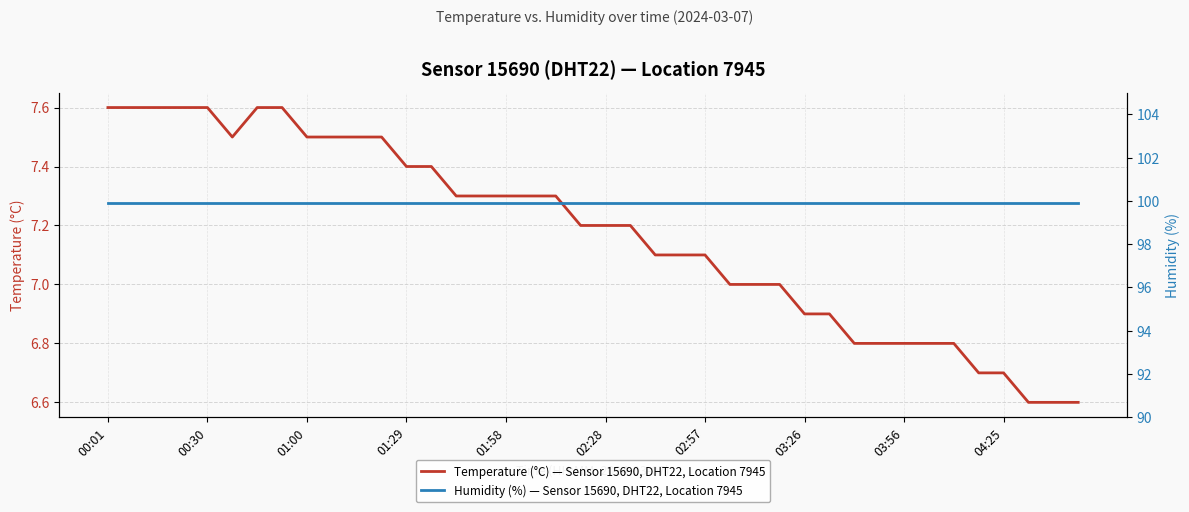

Rank the series at 38 from lowest to highest value.

Temperature (°C) — Sensor 15690, DHT22, Location 7945, Humidity (%) — Sensor 15690, DHT22, Location 7945